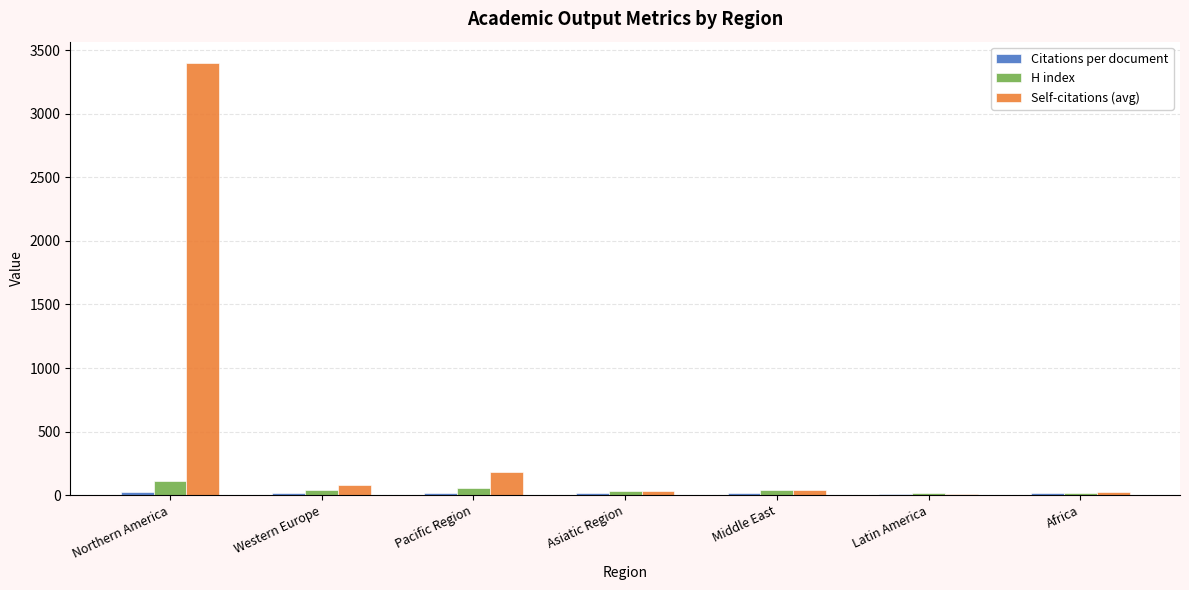

How many groups of bars are there?

7